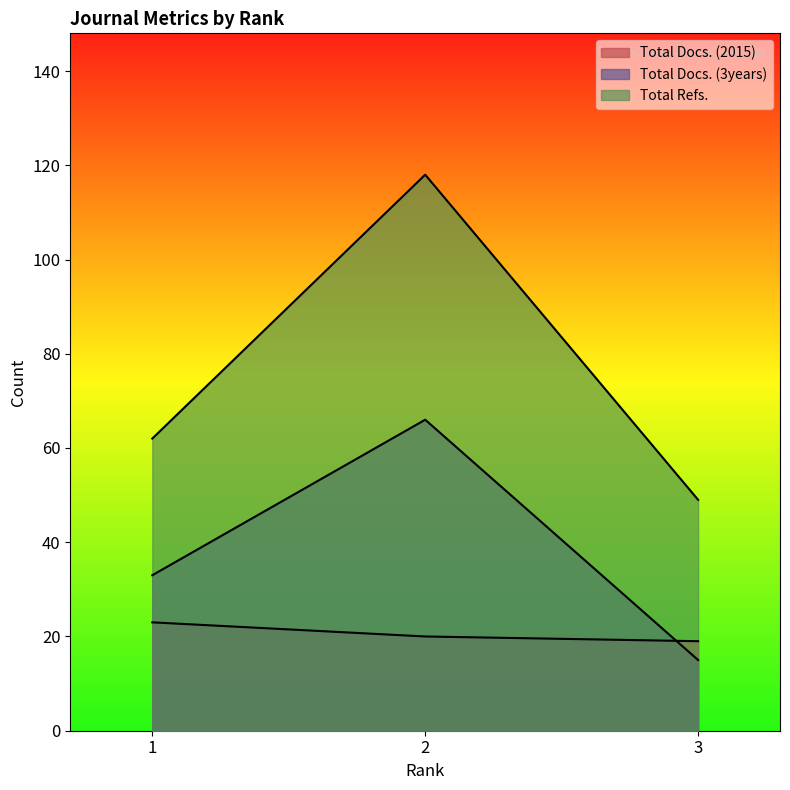

How many Total Docs. (2015) values are between 19 and 23?

3